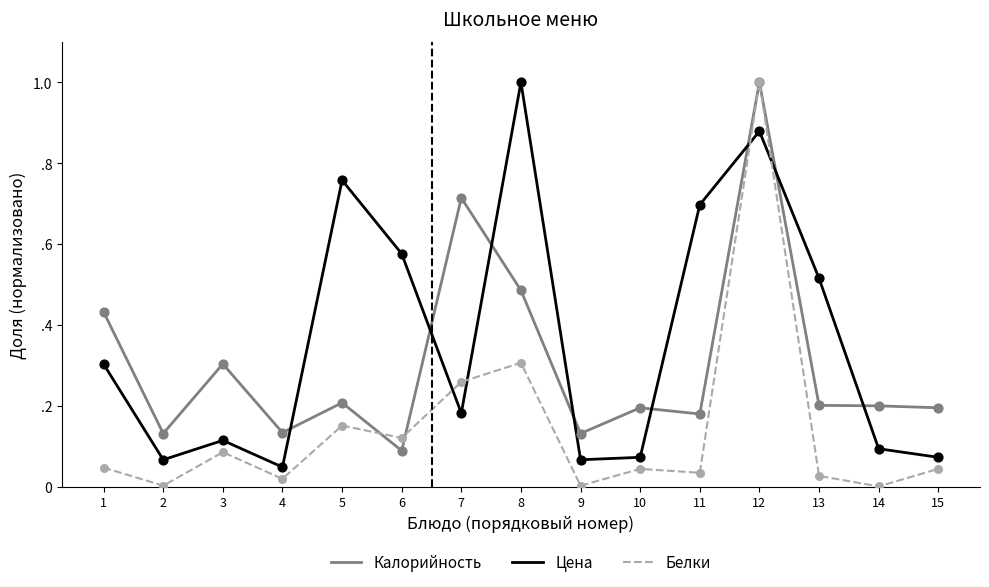

Which series has the largest total across all categories?

Цена